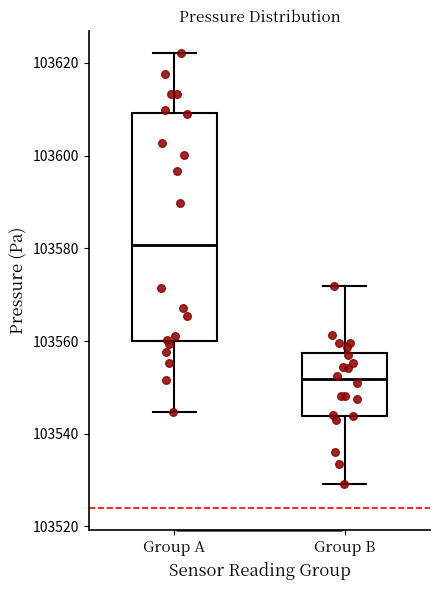

Which box has the lowest median line?

Group B